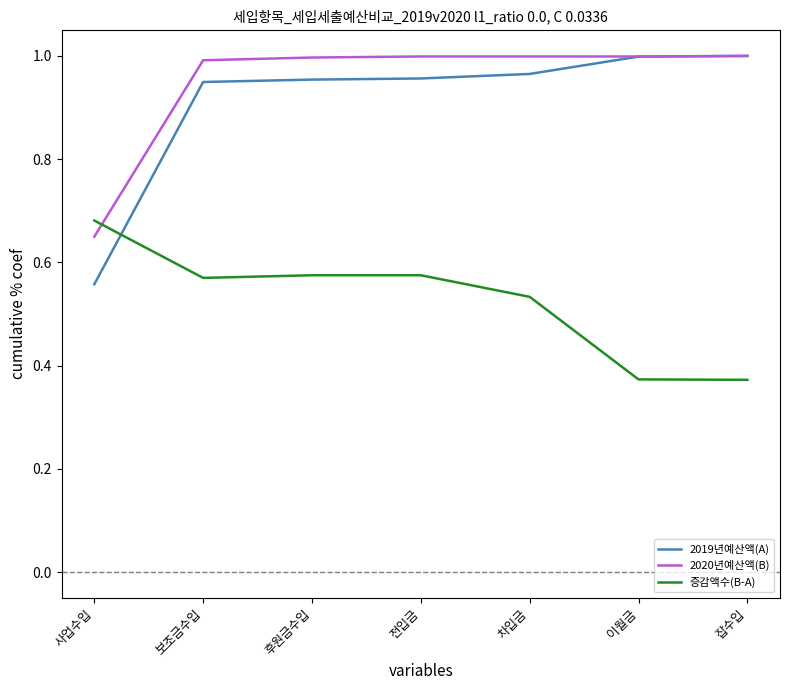

Which series has the largest range (max minus min)?

2019년예산액(A)